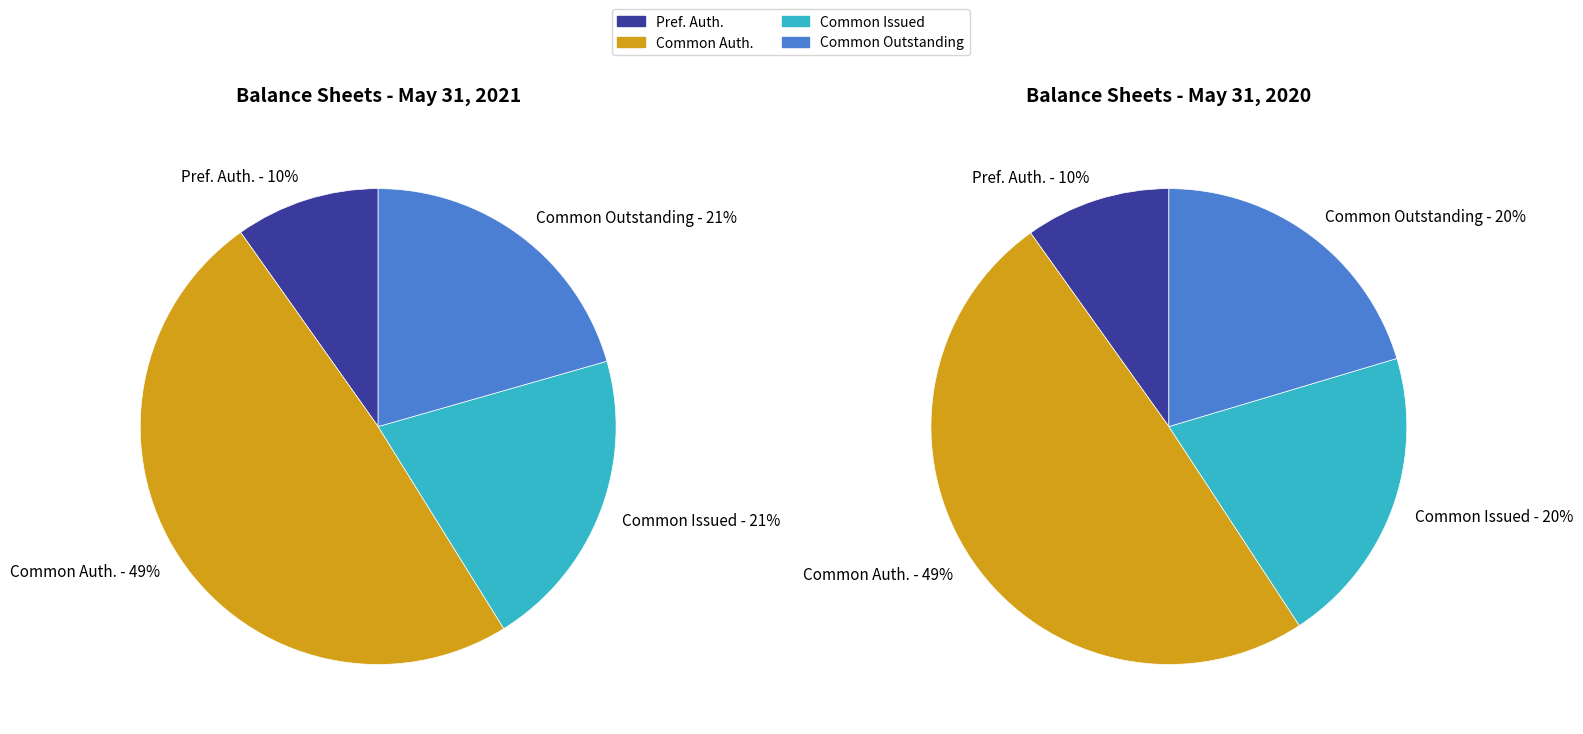

What percentage is NOT represented by Common Stock Outstanding?

79.4%